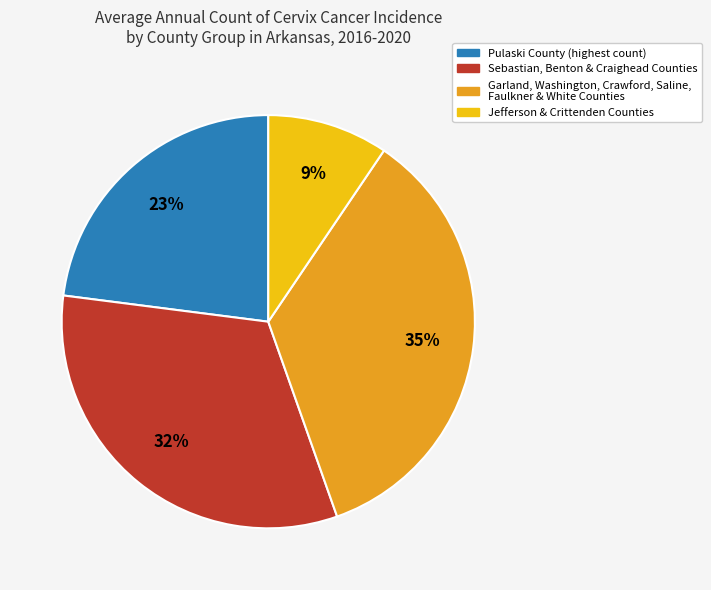

Is there any slice that represents more than half of the pie?

No